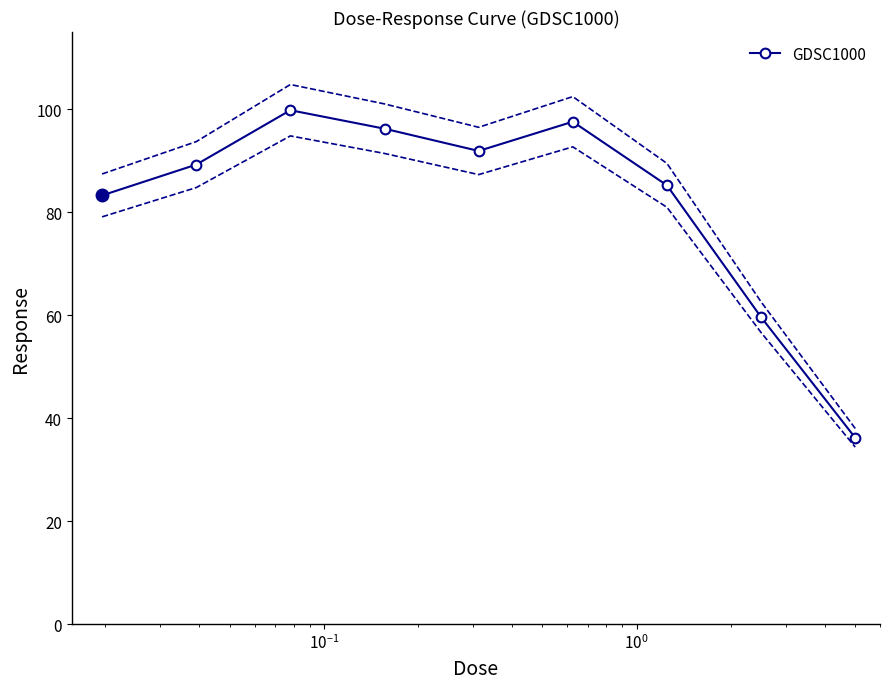

What is the value of the GDSC1000 point at the 4th from the left?

96.2